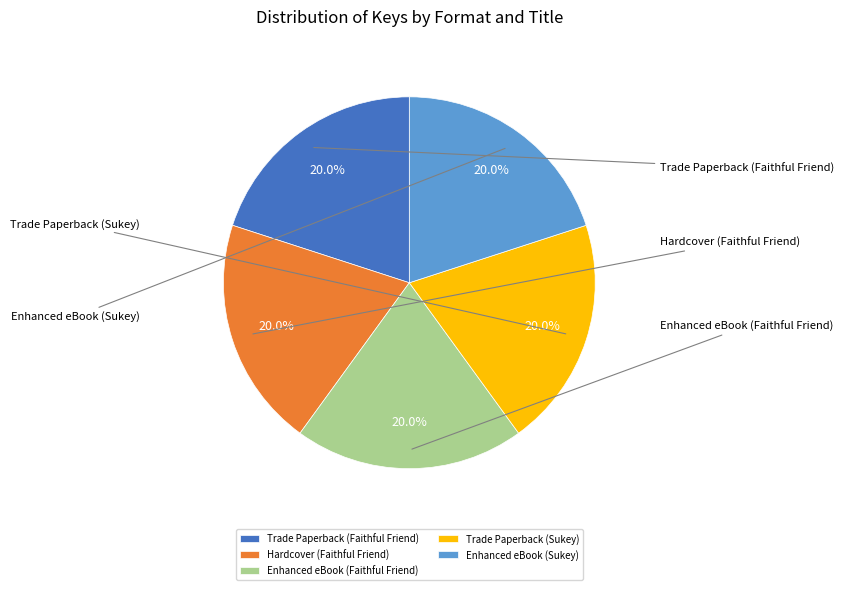

What is the smallest slice in the pie chart?

Trade Paperback (Sukey)